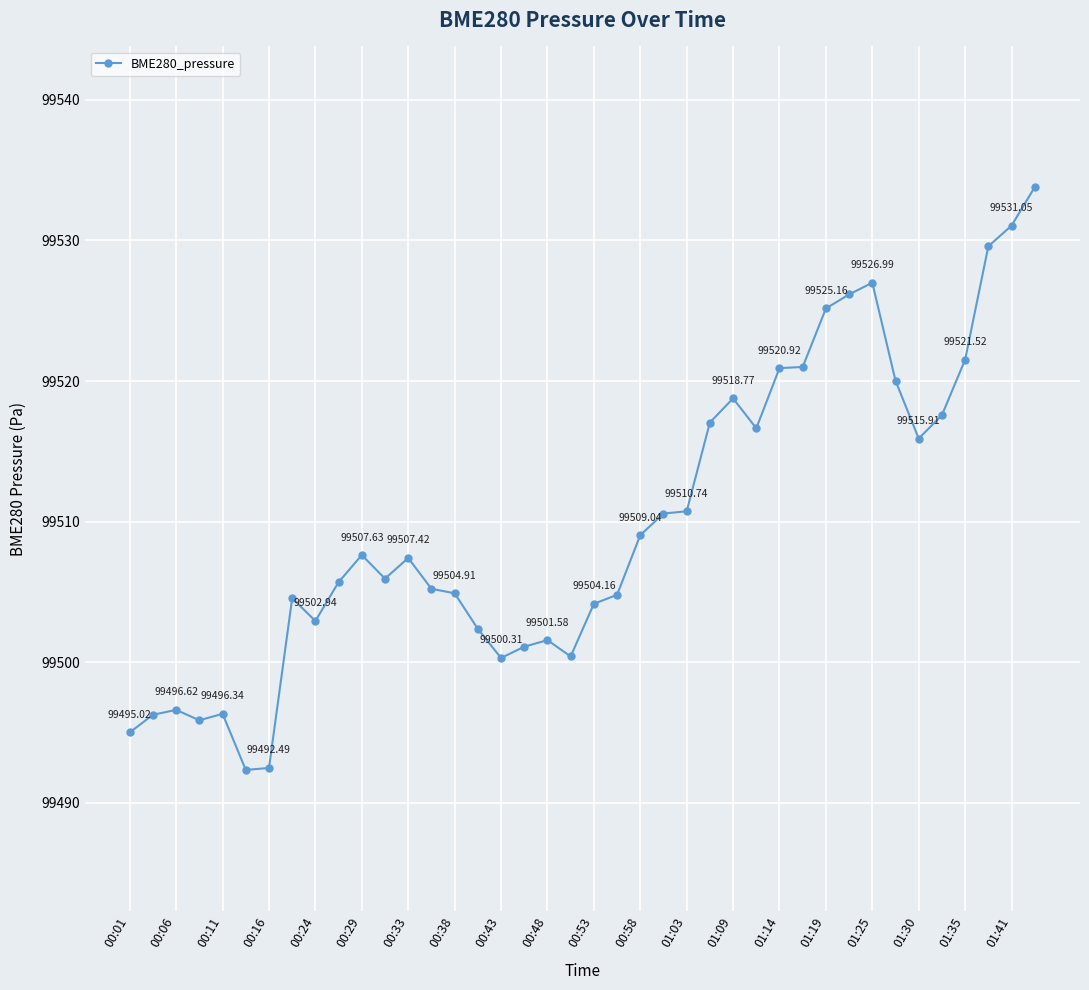

Is this an area chart (filled region under the line)?

No